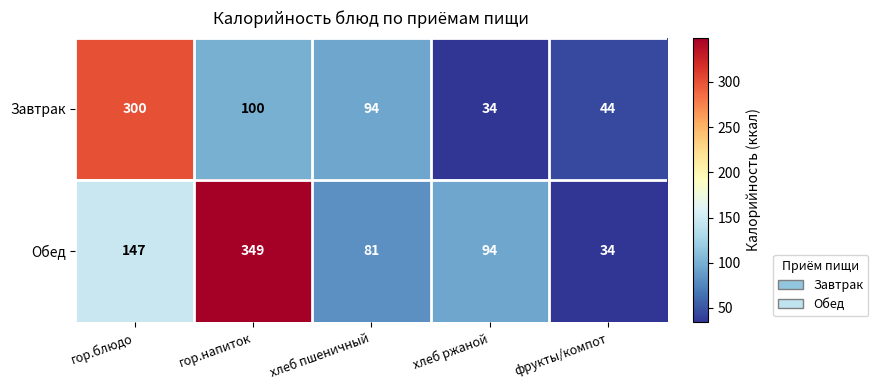

At which category does the chart reach its peak across all series?

гор.напиток